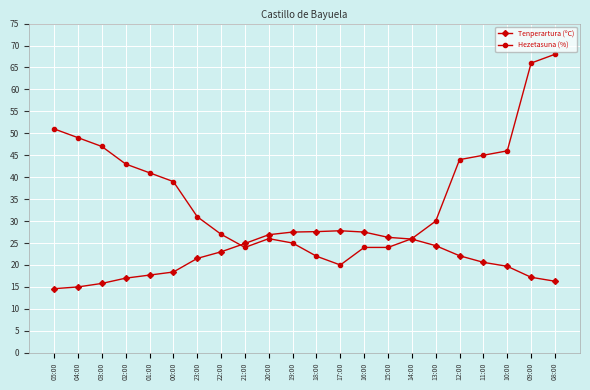

What position from the right is 01:00?

18